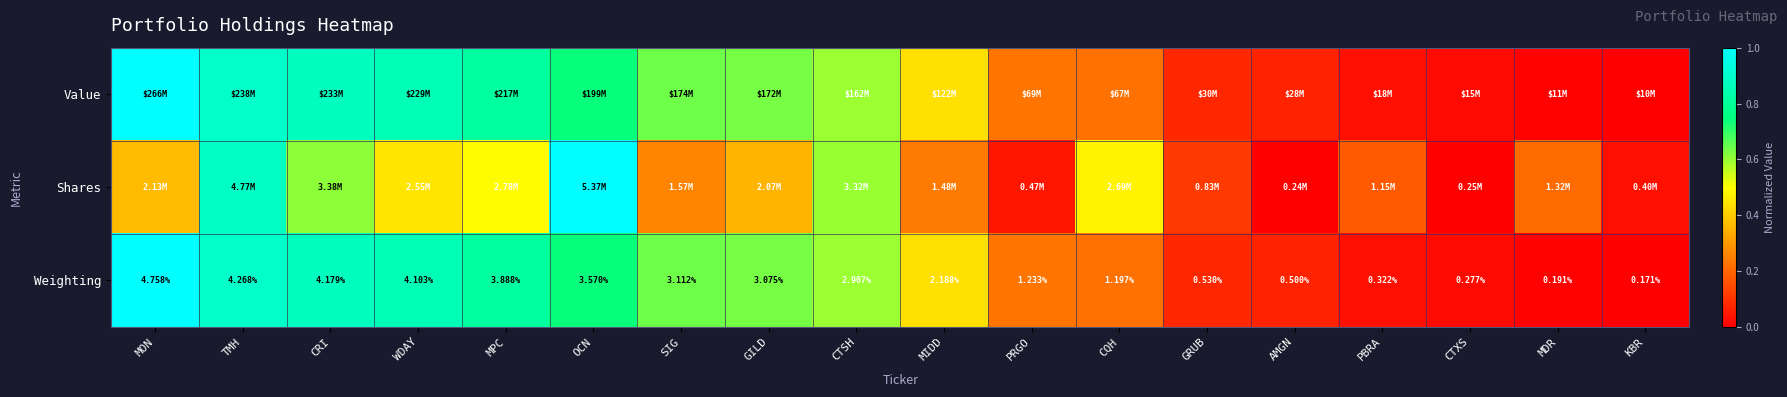

At which label is Weighting closest to 2?

MIDD